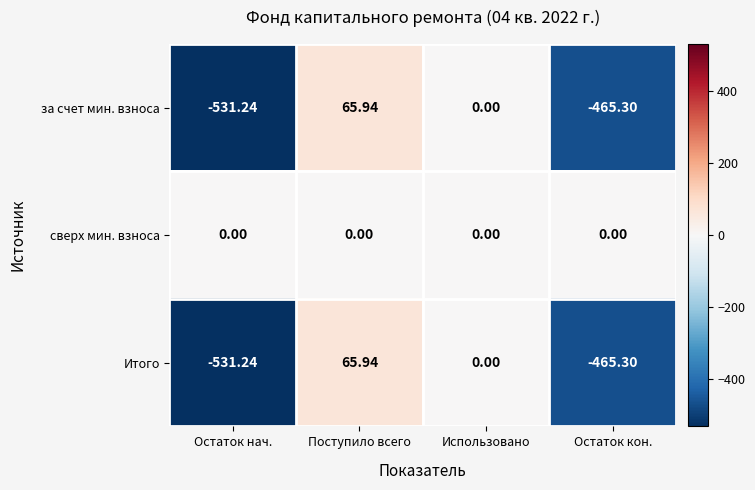

What is the difference between the highest and lowest values at Остаток кон.?

465.3